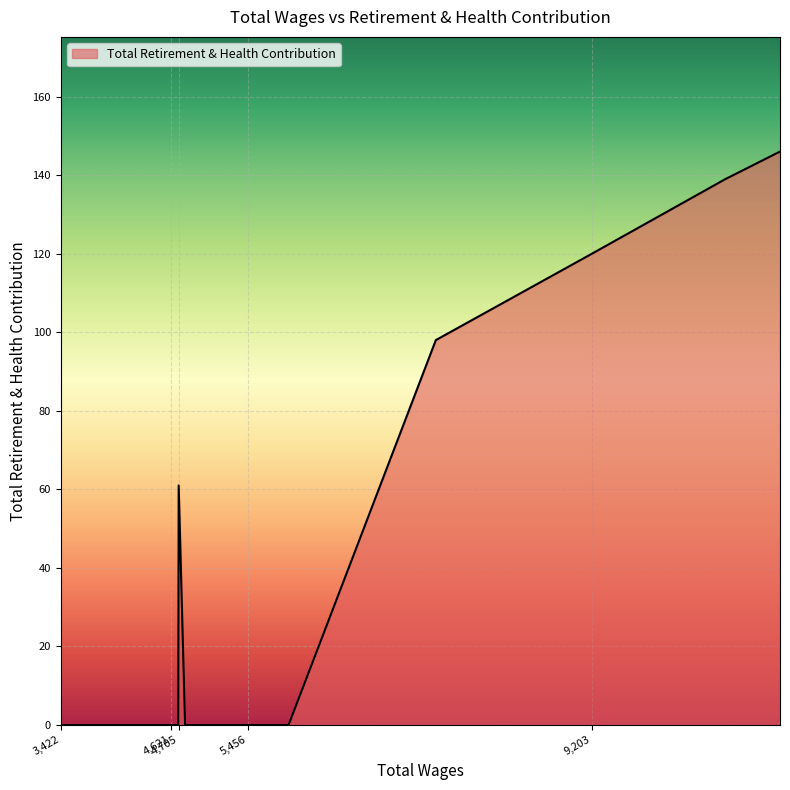

What is the greatest value displayed?

146